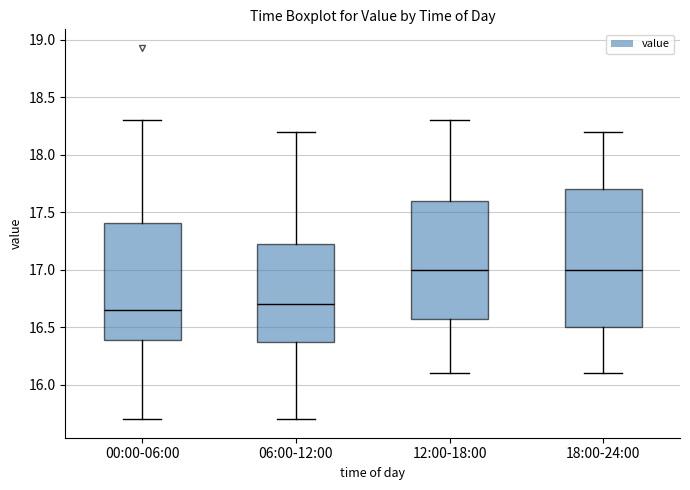

Reading left to right, read every box against the y-axis: the position of its median line, the range the box covers, and the ends of its whiskers. The values are not printed on the chart, so give them approximately, as read against the axis.

00:00-06:00: median 16.65, box 16.40 to 17.40, whiskers 15.70 to 18.30
06:00-12:00: median 16.70, box 16.40 to 17.25, whiskers 15.70 to 18.20
12:00-18:00: median 17.00, box 16.60 to 17.60, whiskers 16.10 to 18.30
18:00-24:00: median 17.00, box 16.50 to 17.70, whiskers 16.10 to 18.20